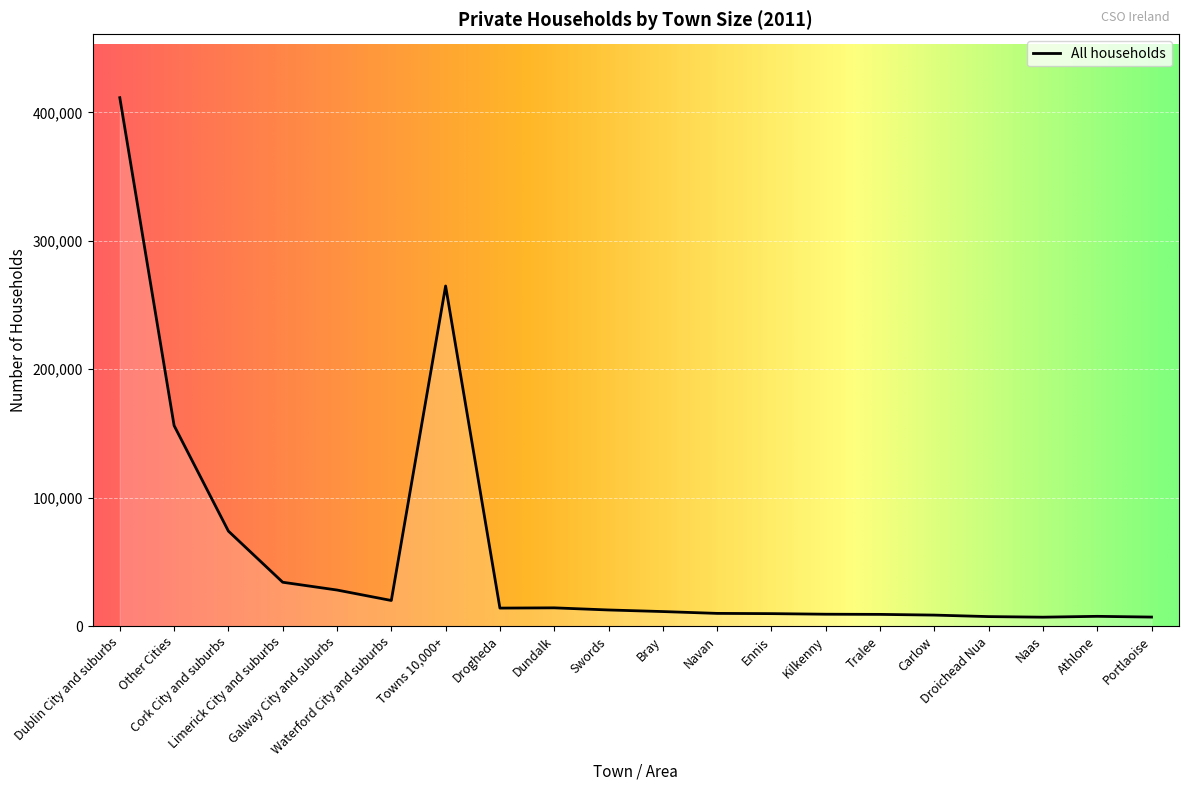

Which label corresponds to the largest value in the chart?

Dublin City and suburbs